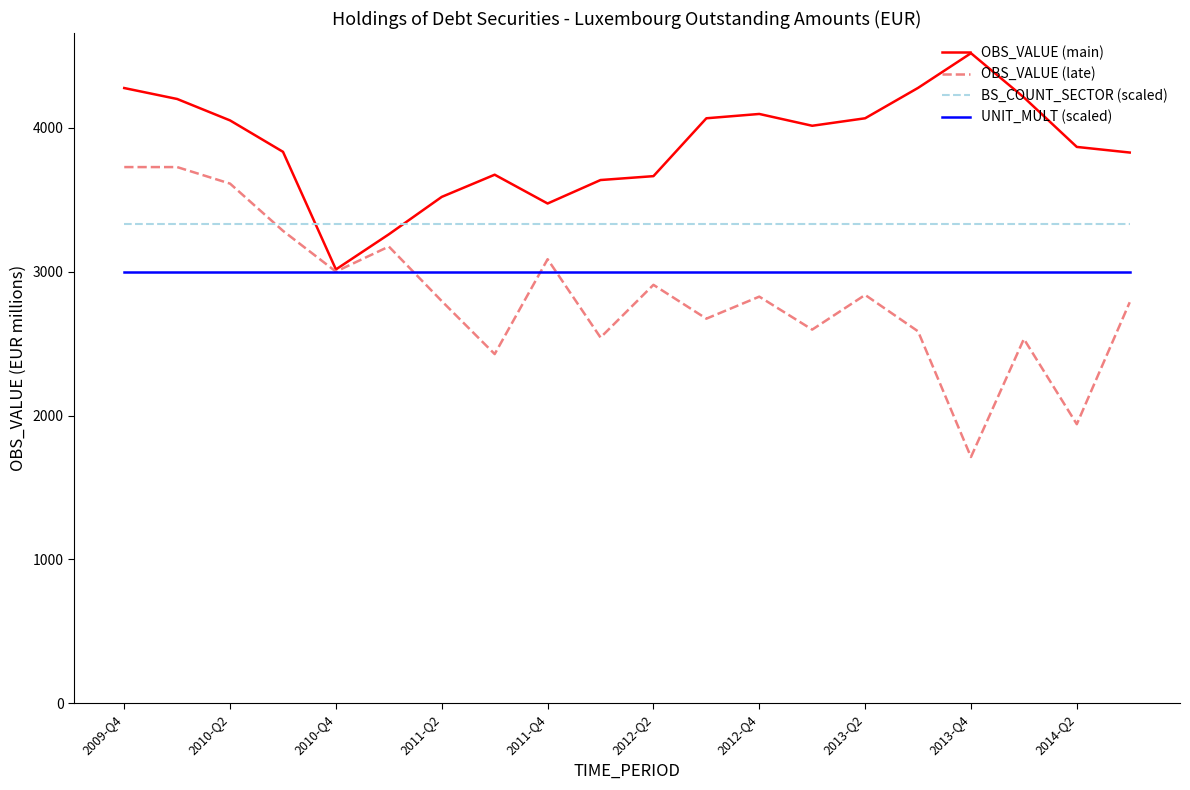

True or false: UNIT_MULT (scaled) and BS_COUNT_SECTOR (scaled) cross at least once.

False